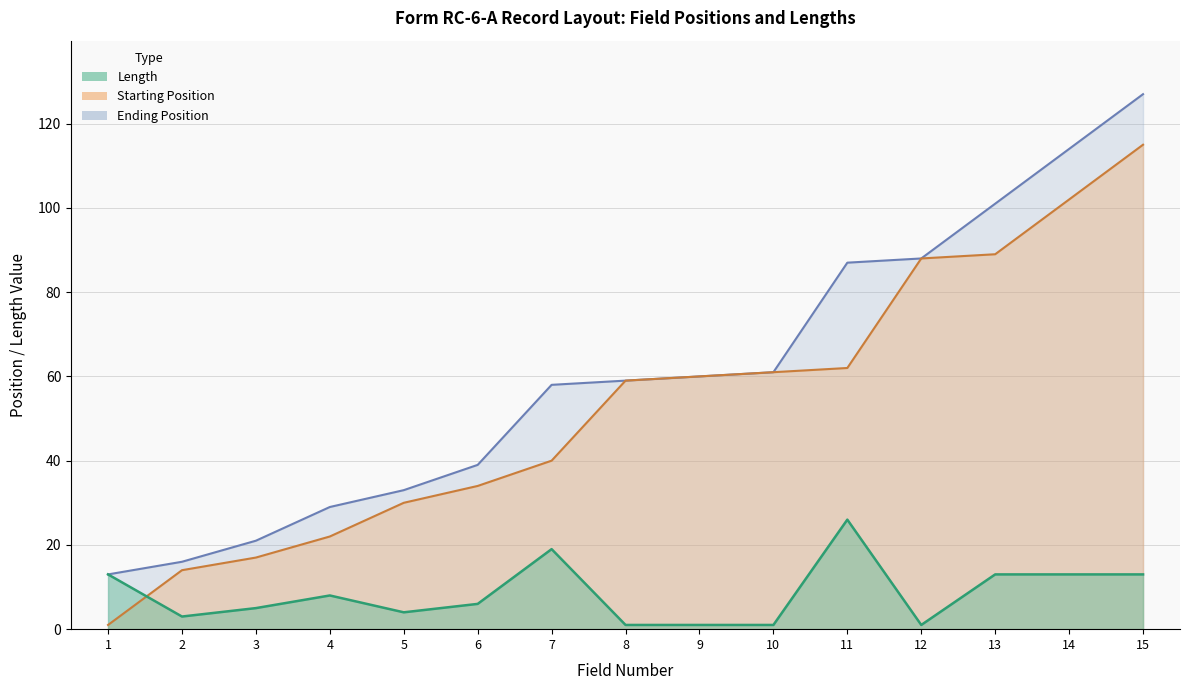

What are all the series names shown in the legend?

Length, Starting Position, Ending Position